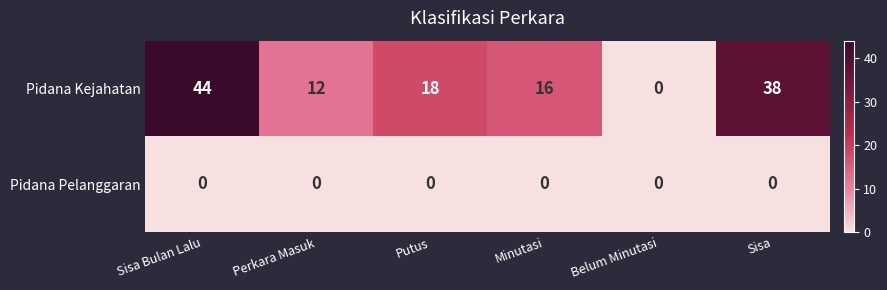

Which series changed the most between Sisa Bulan Lalu and Putus?

Pidana Kejahatan